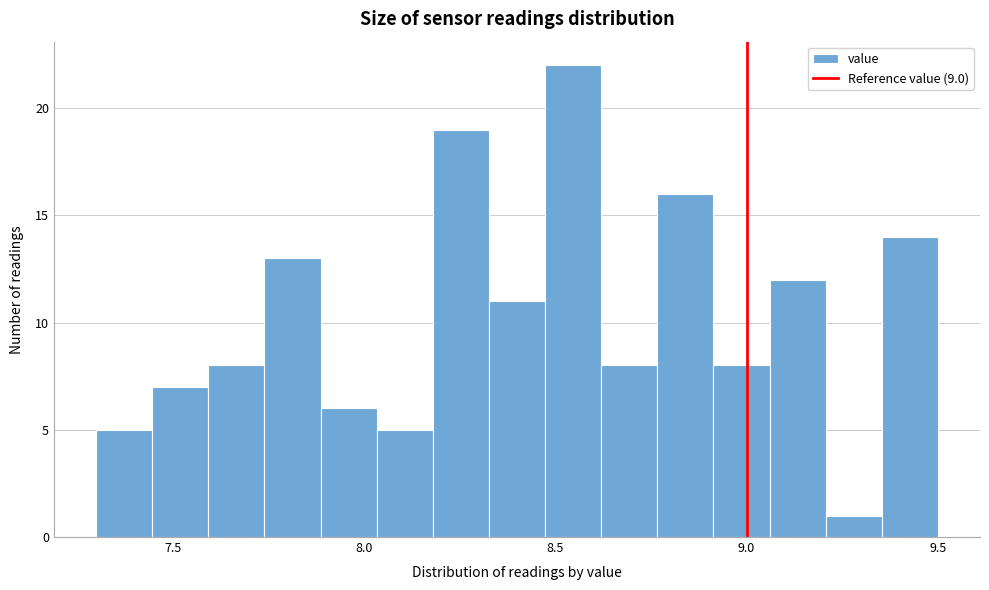

Around what value on the x-axis is the tallest bar? Give the approximate position of its centre, as read against the axis.

8.55